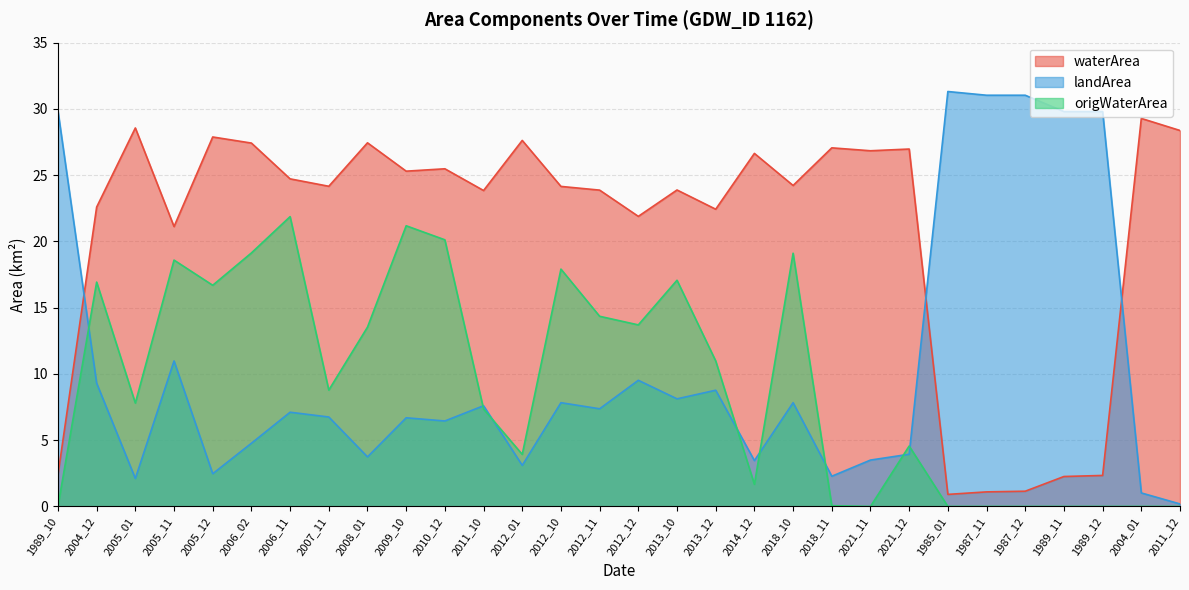

Where does the waterArea series first go above 24?

2005_01